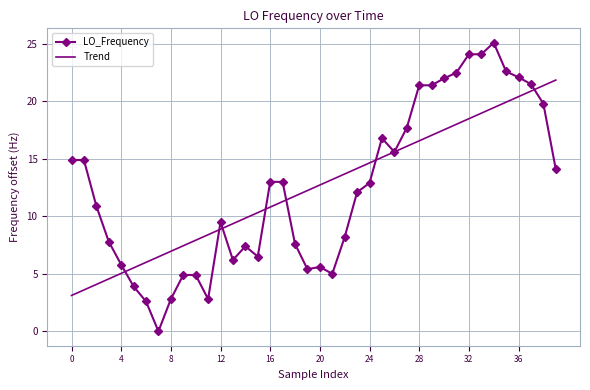

What is the maximum value shown in the chart?

25.1